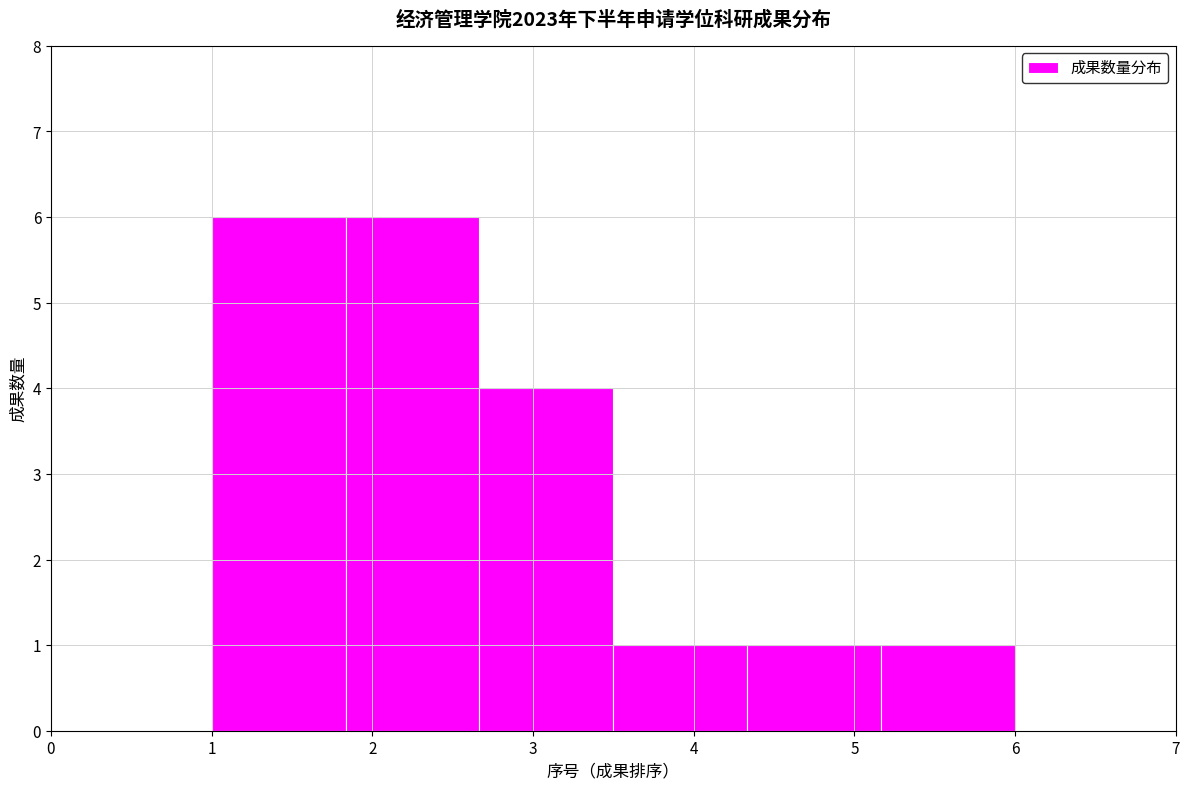

Reading left to right, list every bar in this chart as the range it spans on the x-axis followed by its height. Neither the bar edges nor the heights are printed on the chart, so give them approximately, as read against the axes.

1.0 to 1.8: 6
1.8 to 2.7: 6
2.7 to 3.5: 4
3.5 to 4.3: 1
4.3 to 5.2: 1
5.2 to 6.0: 1